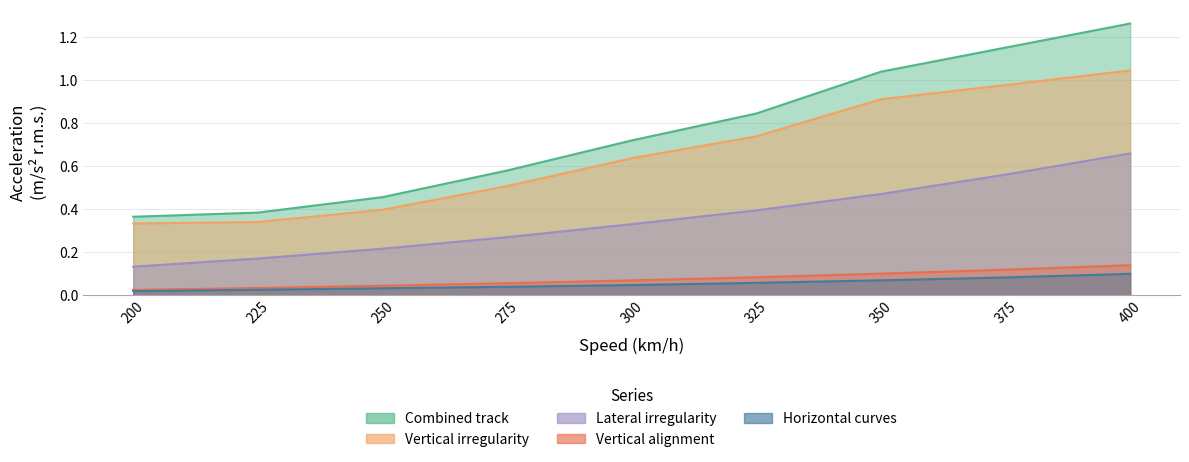

Where is Lateral irregularity nearest to the value 0?

200